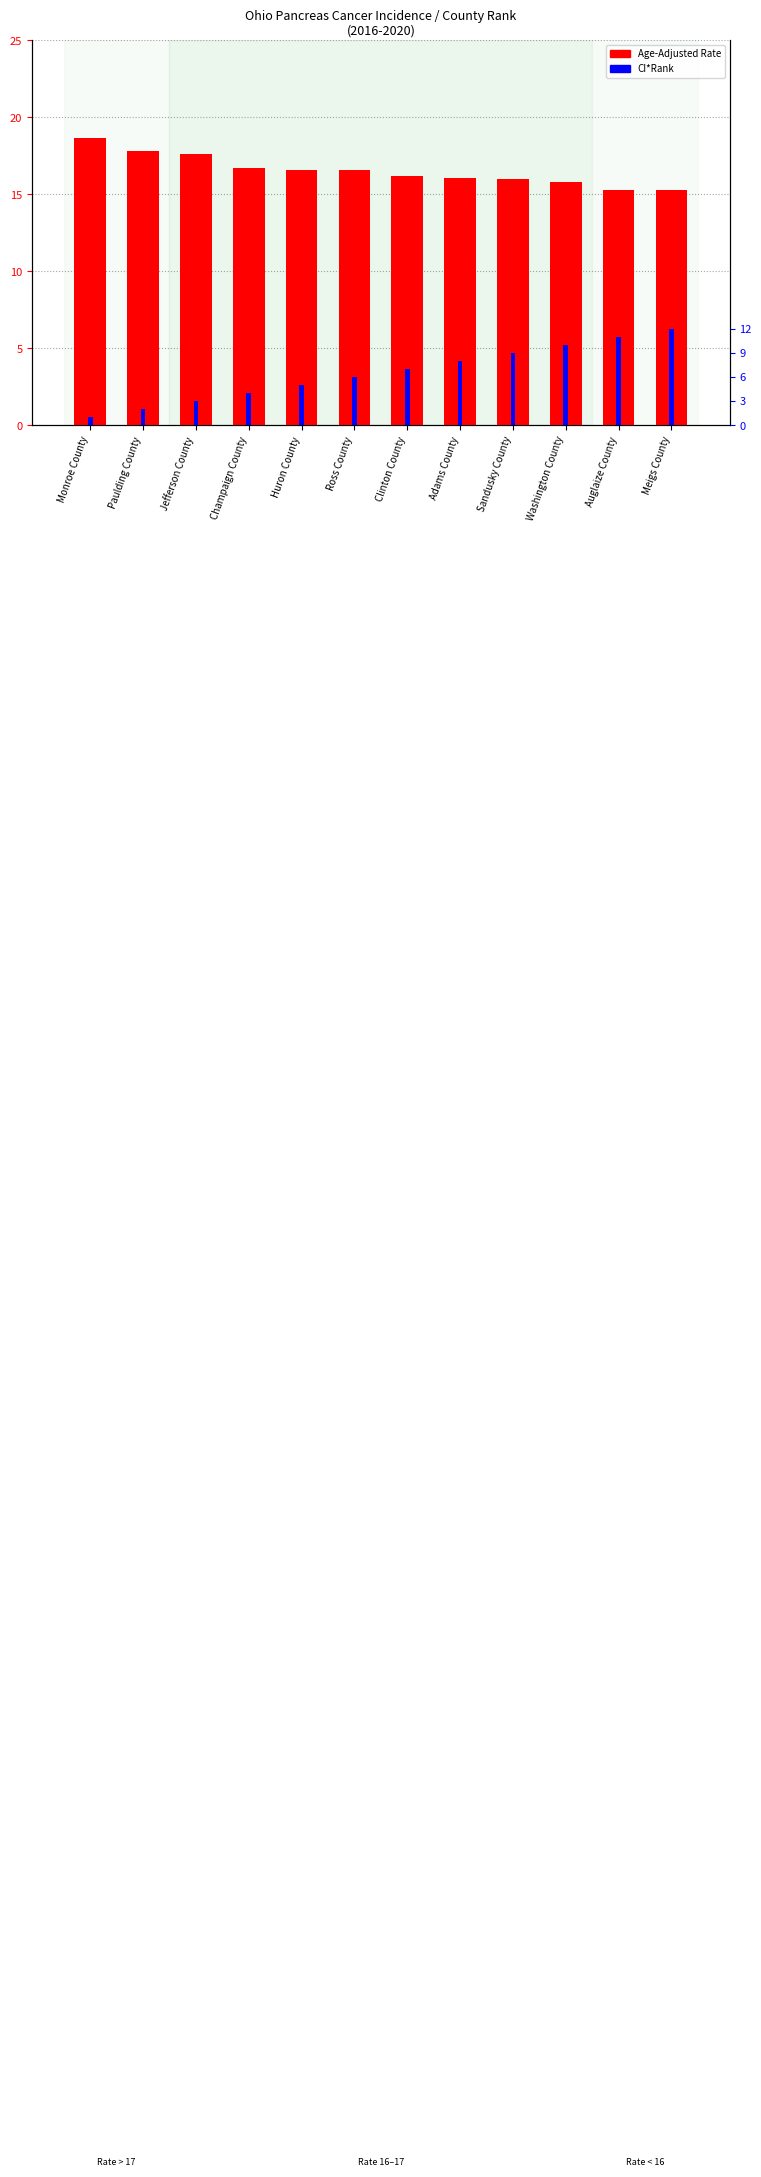

Where is Age-Adjusted Rate nearest to the value 17?

Champaign County